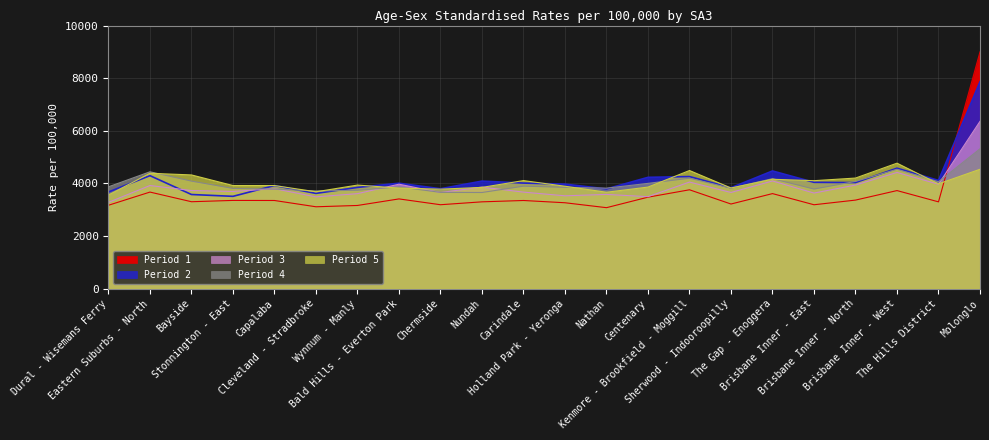

Between which two adjacent categories do Period 1 and Period 4 first intersect?

The Hills District and Molonglo